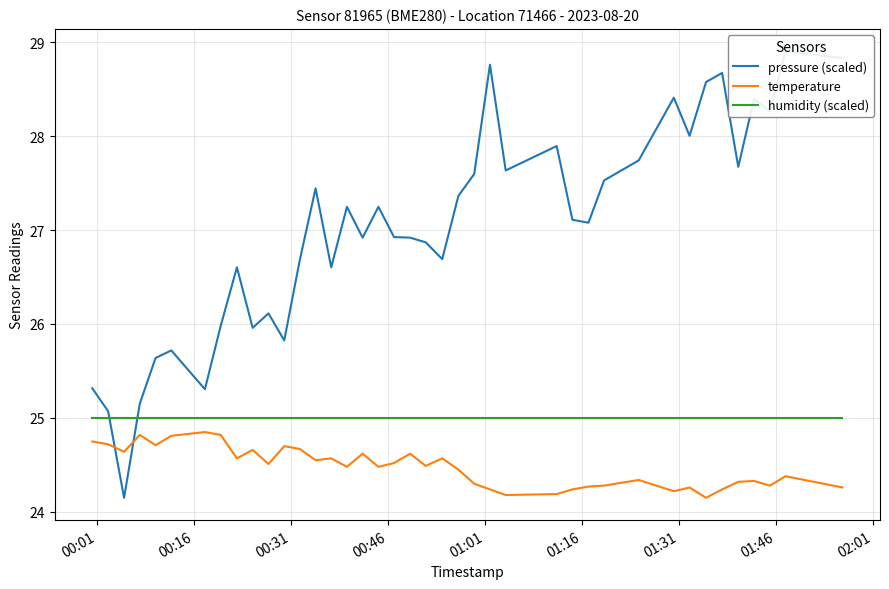

At how many categories does at least one series exceed 26?

30